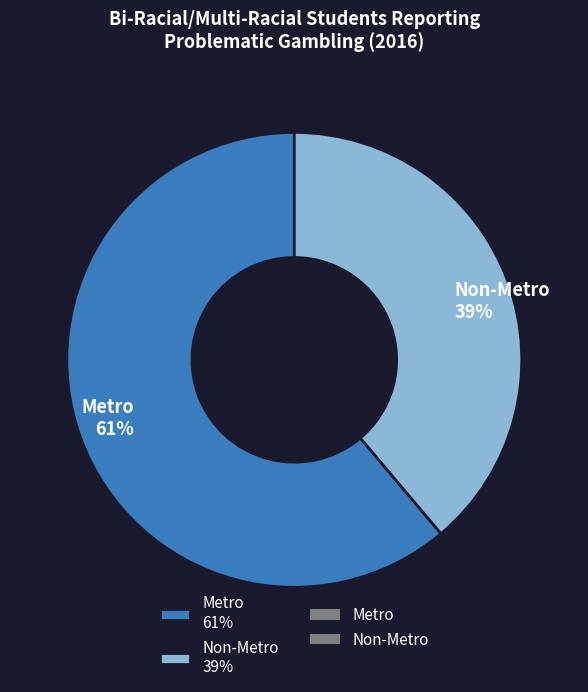

Which category has the biggest portion of the pie?

Metro